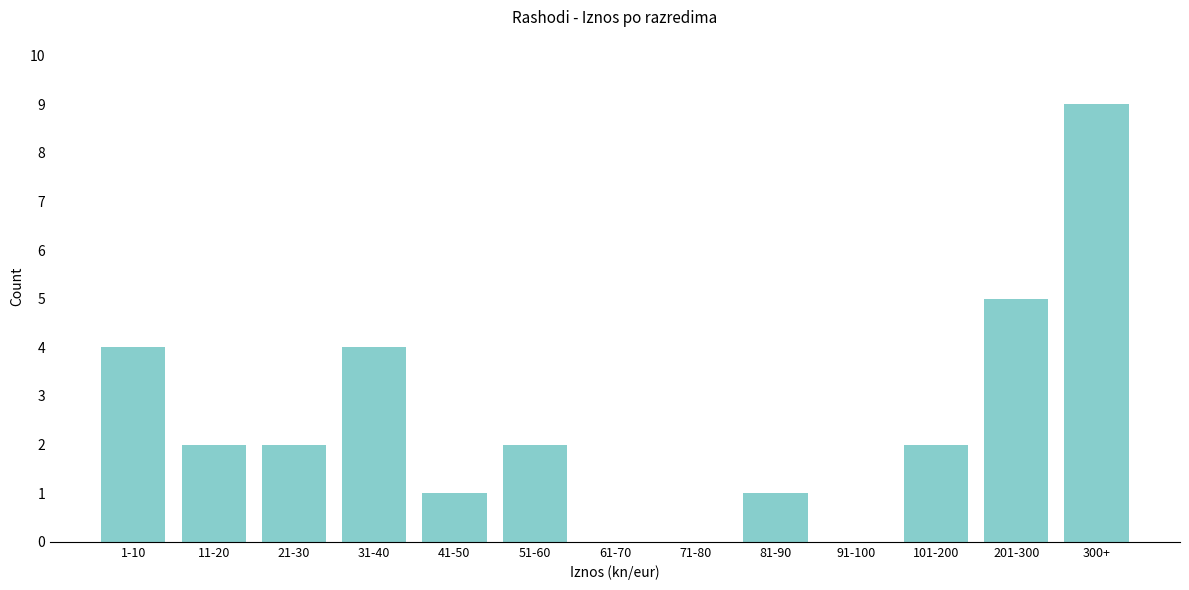

Reading left to right, extract all data points from this chart.

1-10=4	11-20=2	21-30=2	31-40=4	41-50=1	51-60=2	61-70=0	71-80=0	81-90=1	91-100=0	101-200=2	201-300=5	300+=9